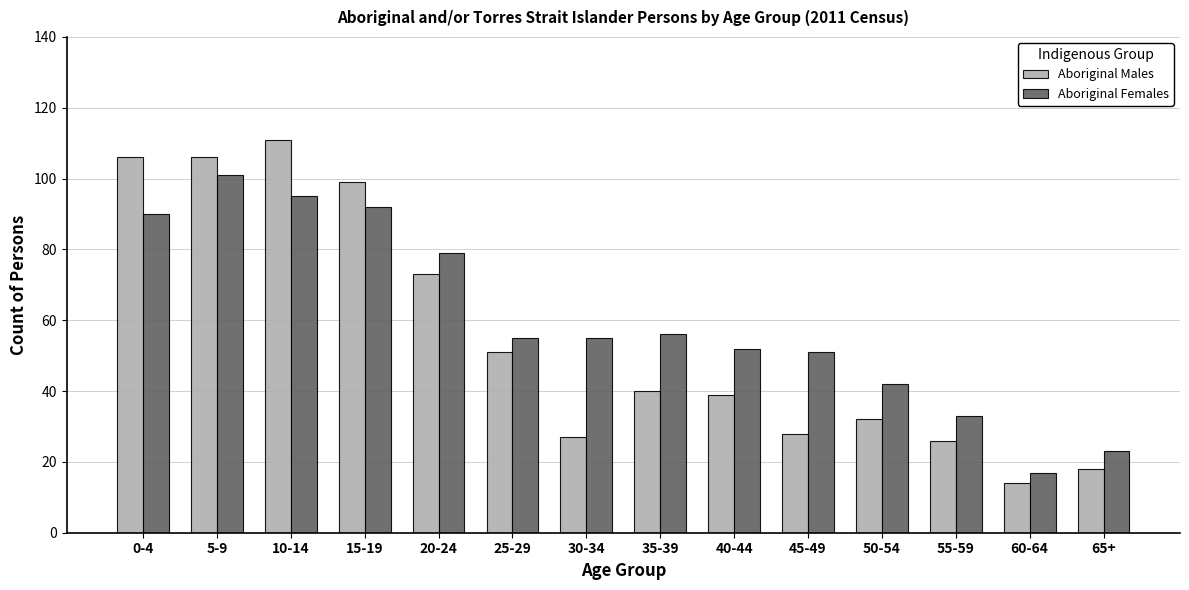

What is the spread (max minus min) of values at 45-49?

23